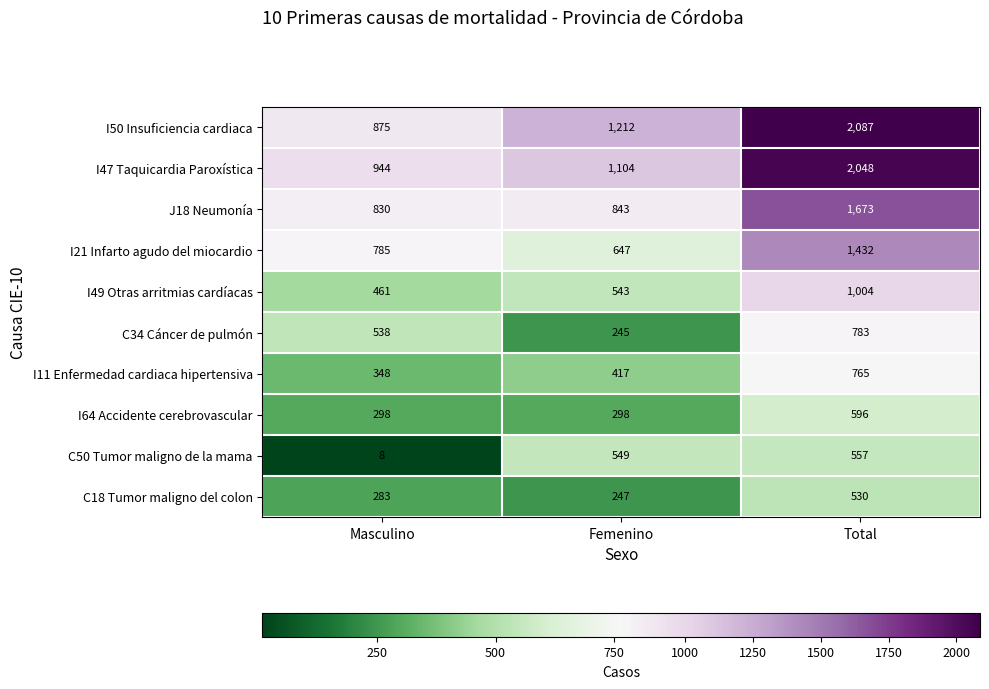

The J18 Neumonía series shows 1286 at Masculino. True or false?

False